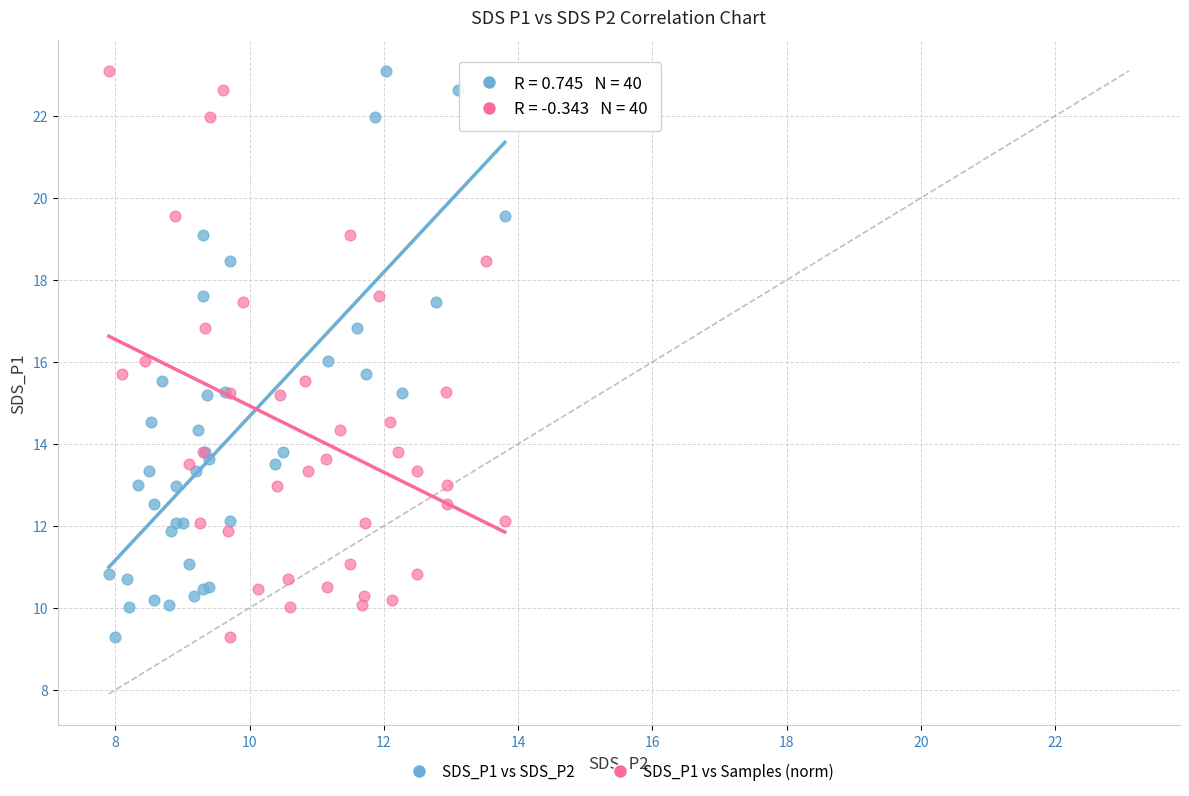

What are all the series names shown in the legend?

SDS_P1 vs SDS_P2, SDS_P1 vs Samples (norm)